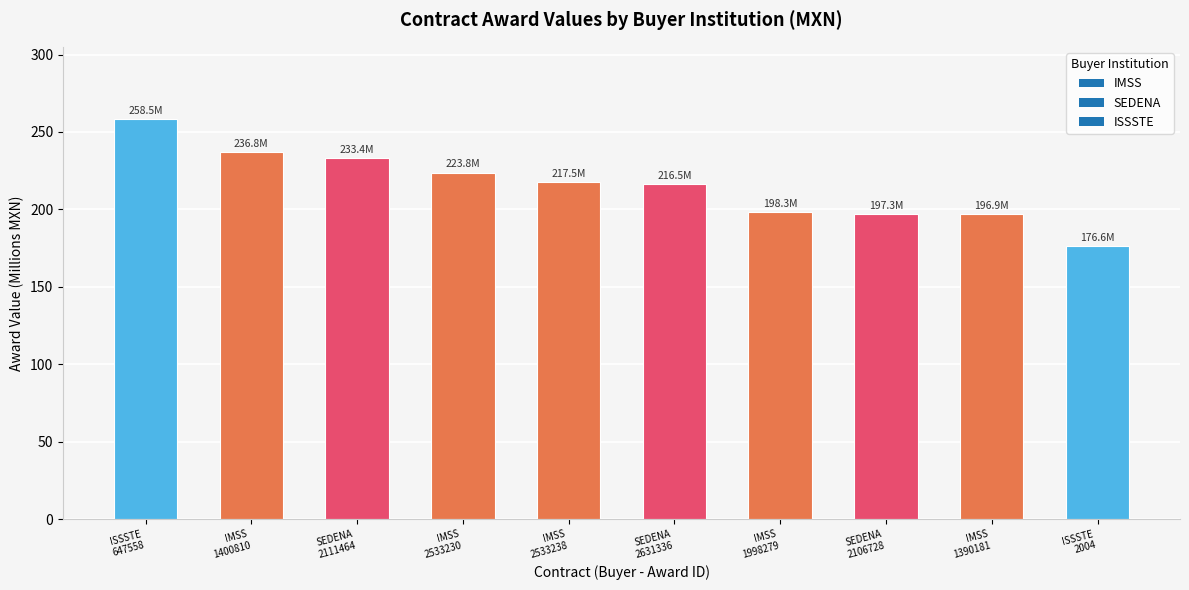

What is the value of the 10th bar from the left?

176.6